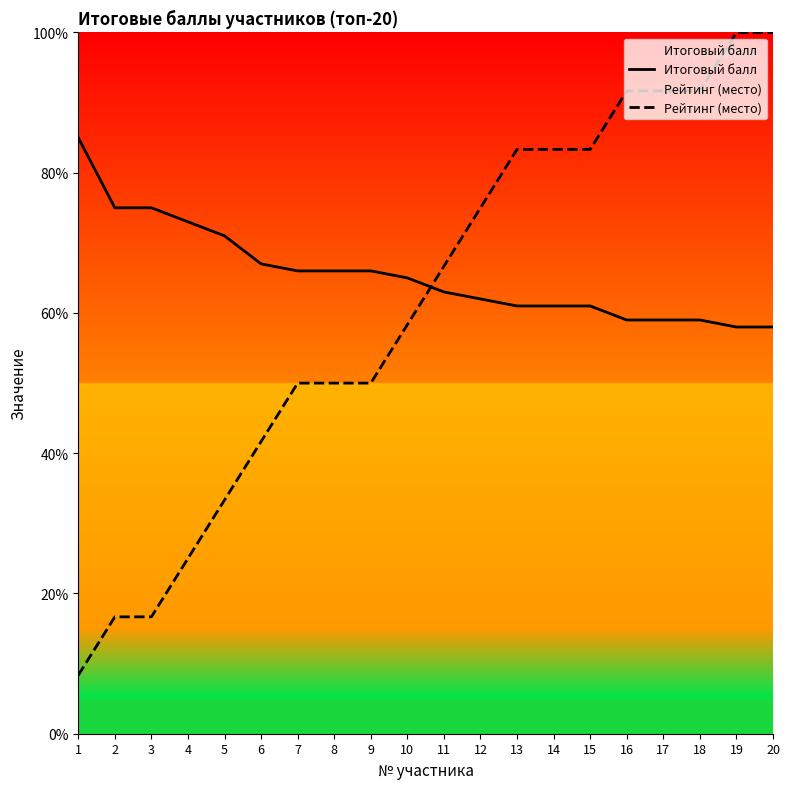

Is it true that Рейтинг (место) equals 91.7 at 17?

True